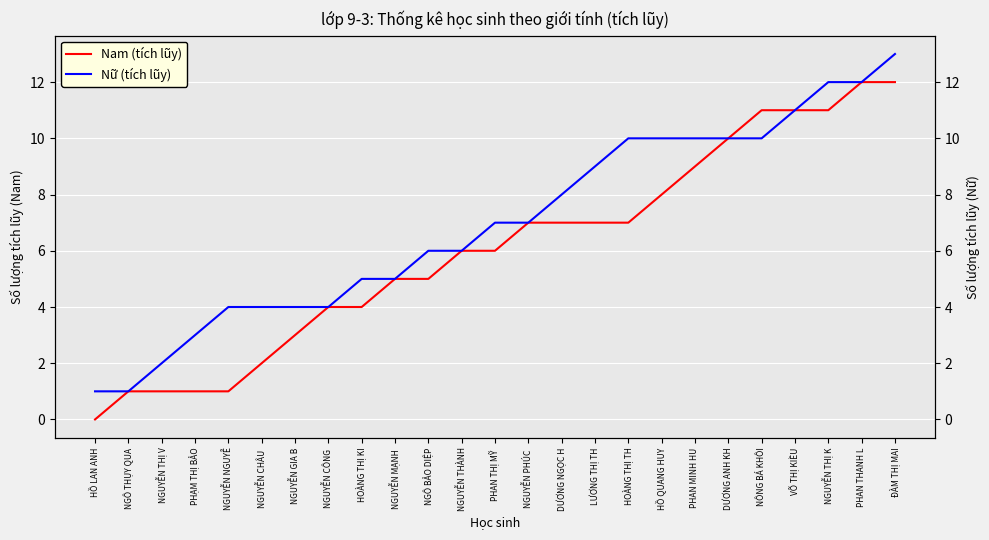

How many lines are shown in the chart?

2